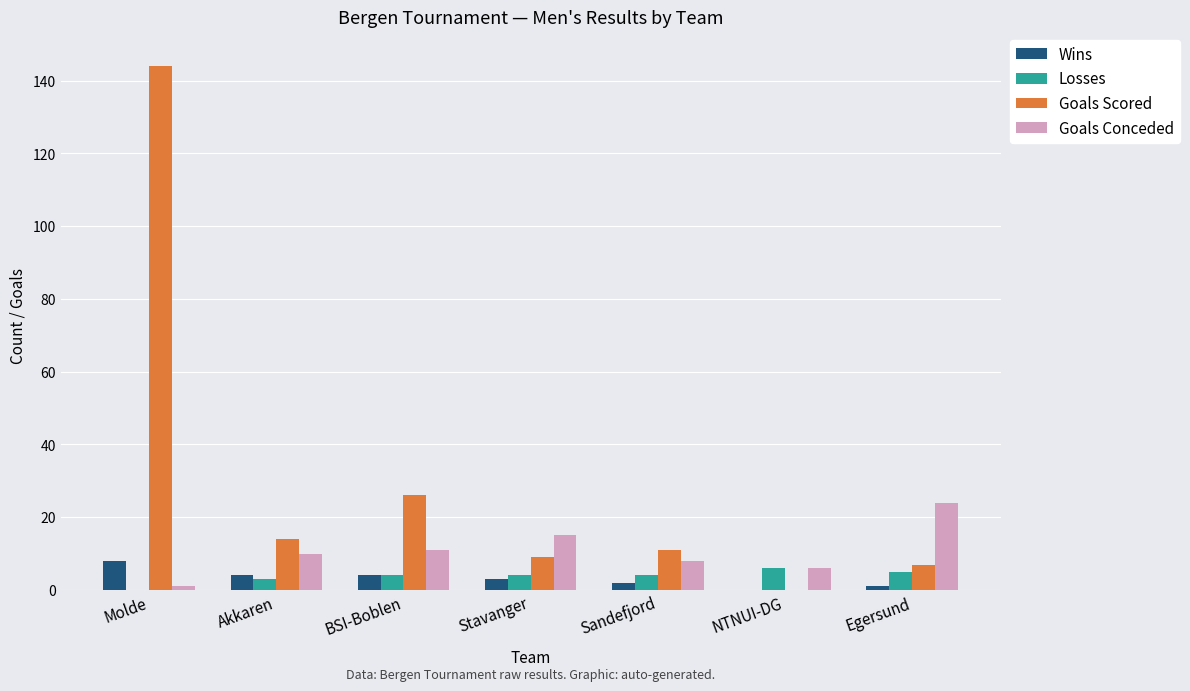

What is the greatest value displayed?

144